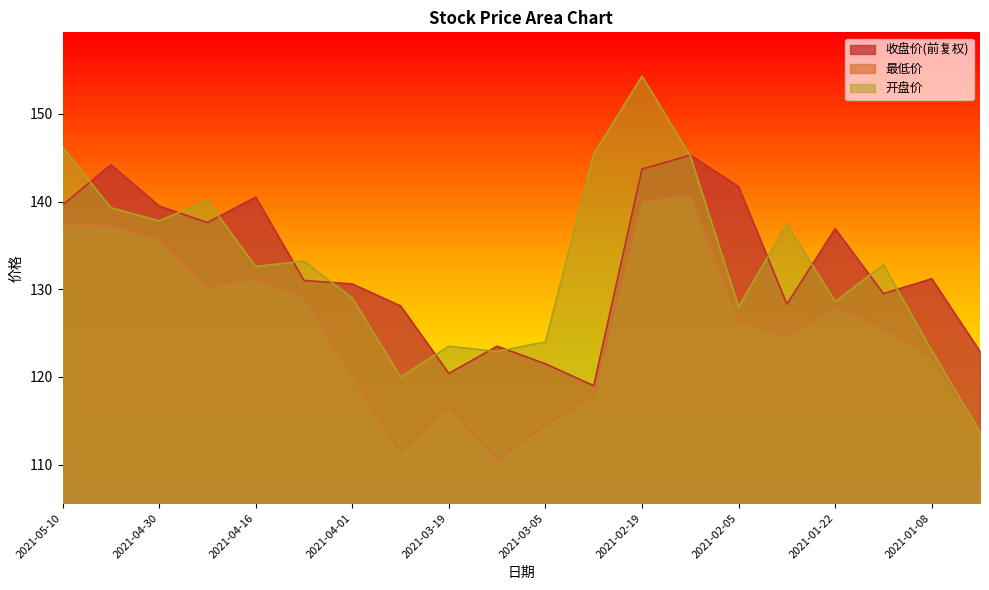

What is the value of the 收盘价(前复权) point at the 20th from the left?

122.9